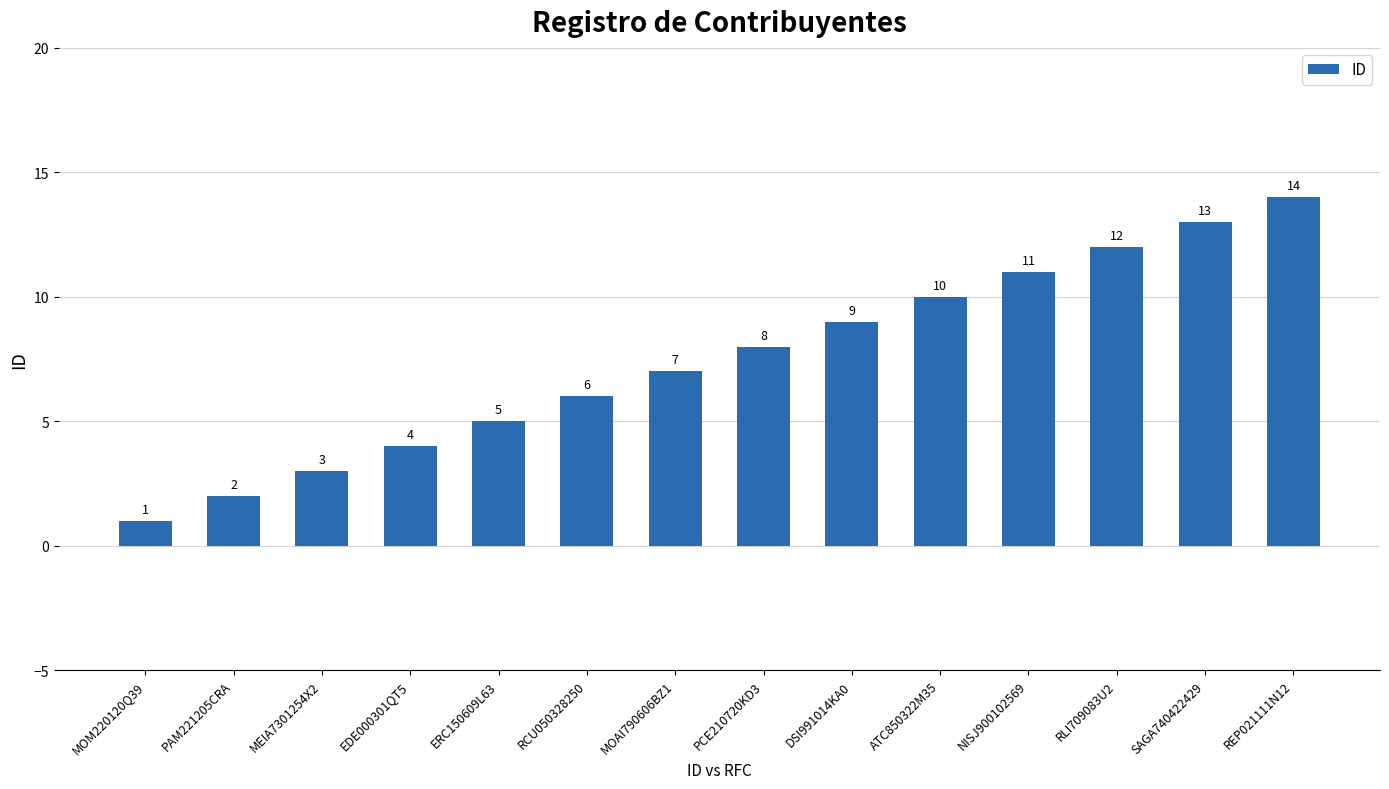

List the labels in order of value, smallest first.

MOM220120Q39, PAM221205CRA, MEIA7301254X2, EDE000301QT5, ERC150609L63, RCU050328250, MOAI790606BZ1, PCE210720KD3, DSI991014KA0, ATC850322M35, NISJ900102569, RLI709083U2, SAGA740422429, REP021111N12